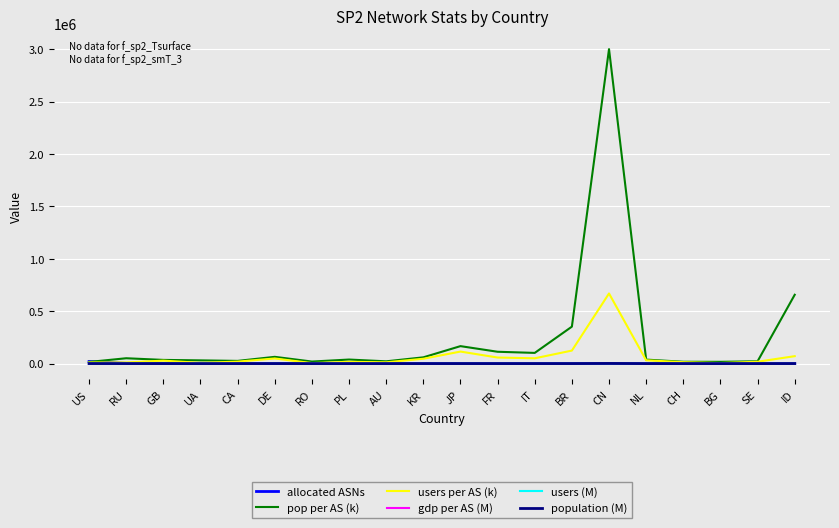

What is the difference between the maximum and minimum values in the gdp per AS (M) series?

128